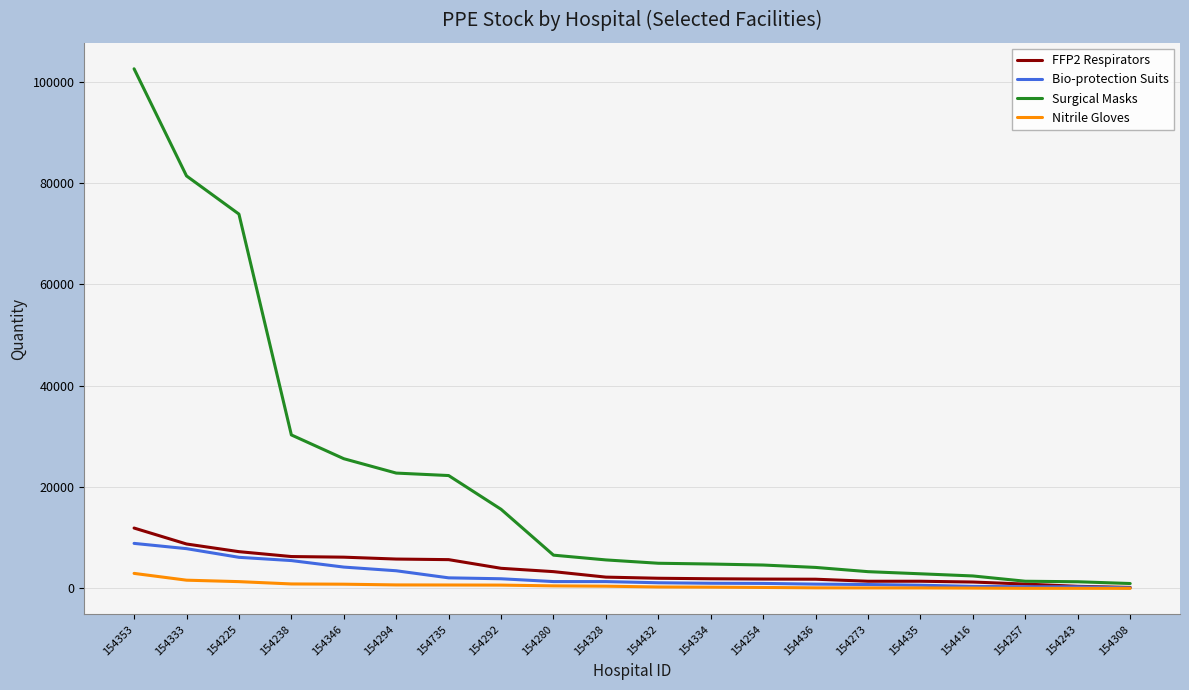

The Surgical Masks series shows 6549 at 154280. True or false?

True